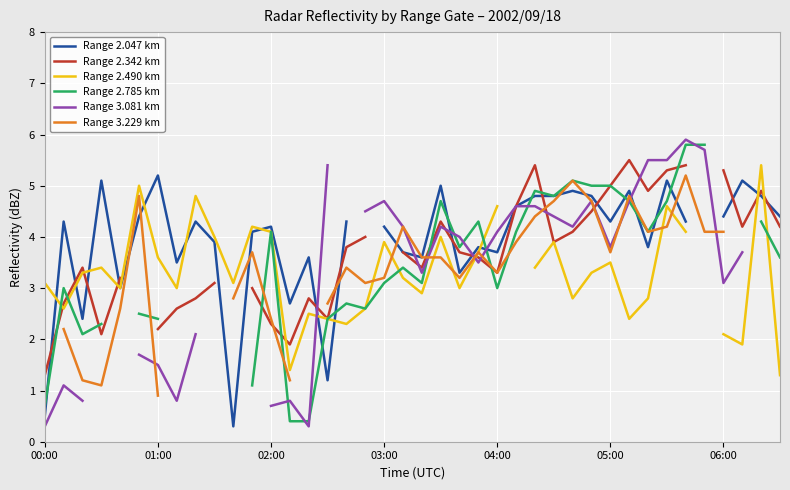

What is the sum of the Range 2.342 km values at 13 and 36?

7.2